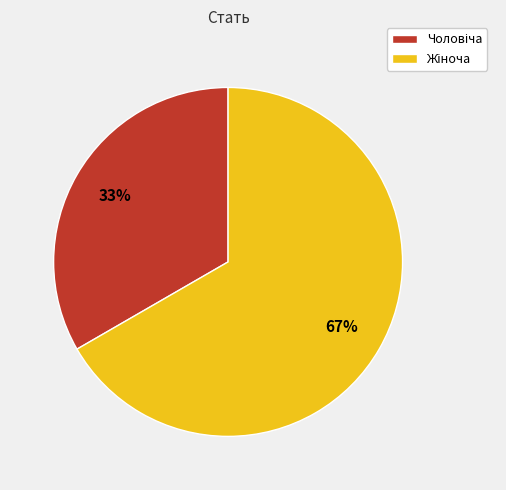

How many segments does this pie chart have?

2